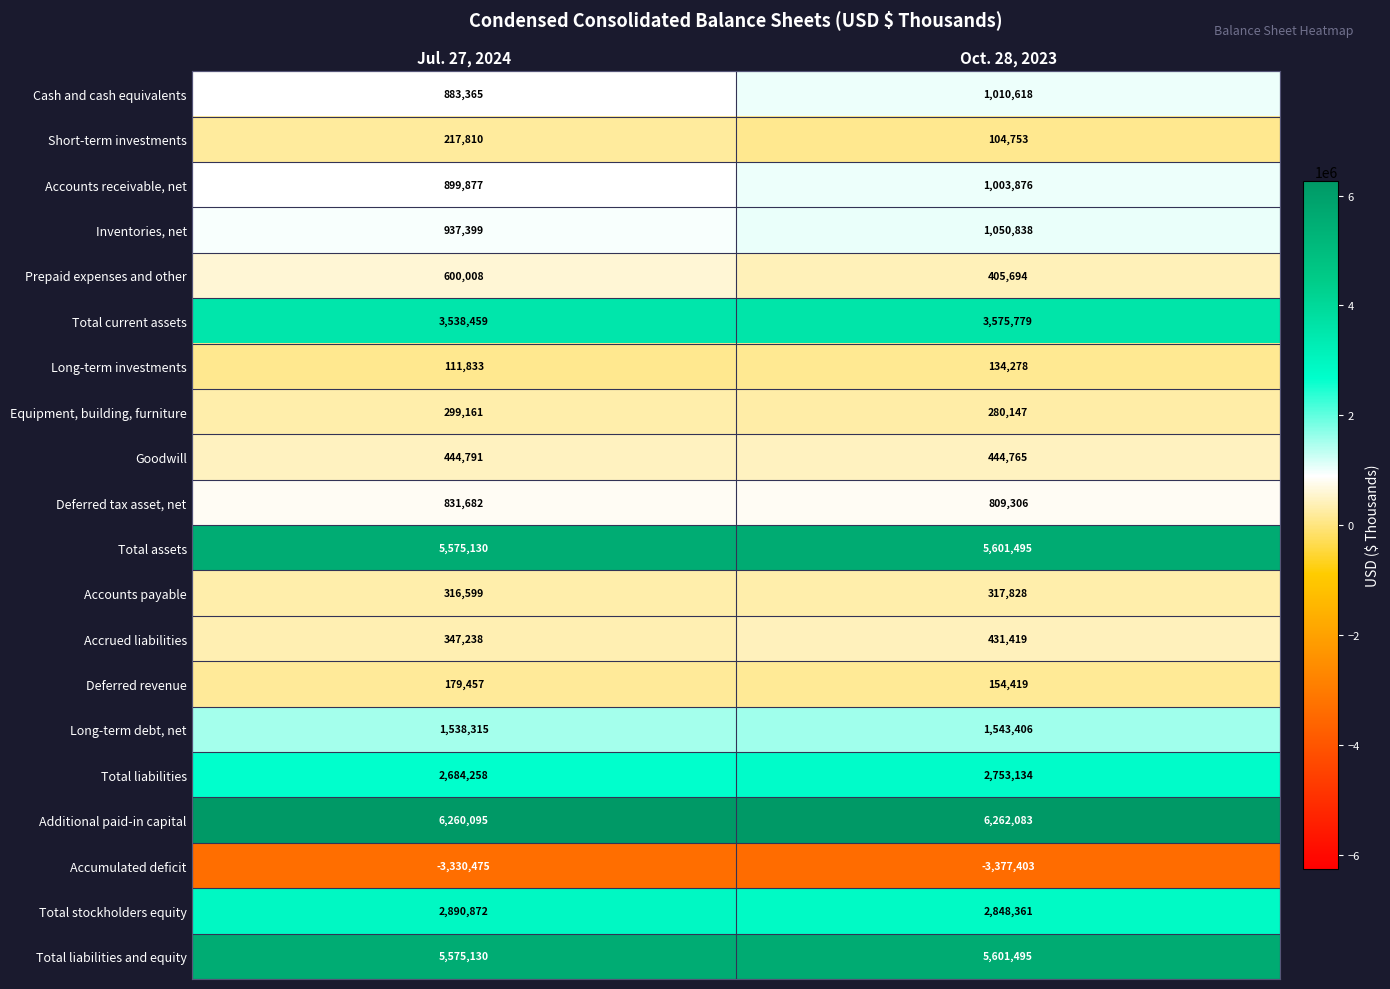

Which series changed the most between Jul. 27, 2024 and Oct. 28, 2023?

Prepaid expenses and other